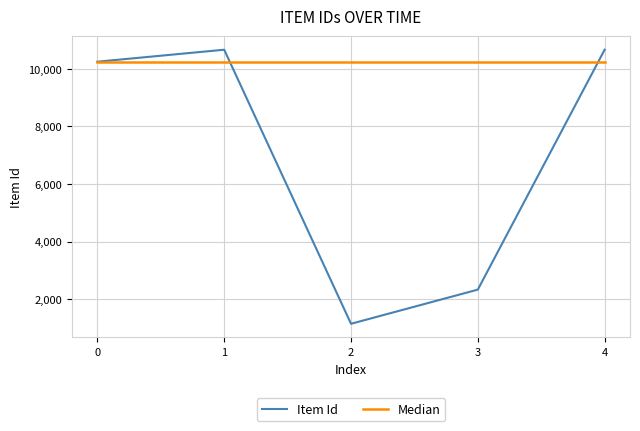

True or false: Median has more than 2 points higher than both neighbors.

False